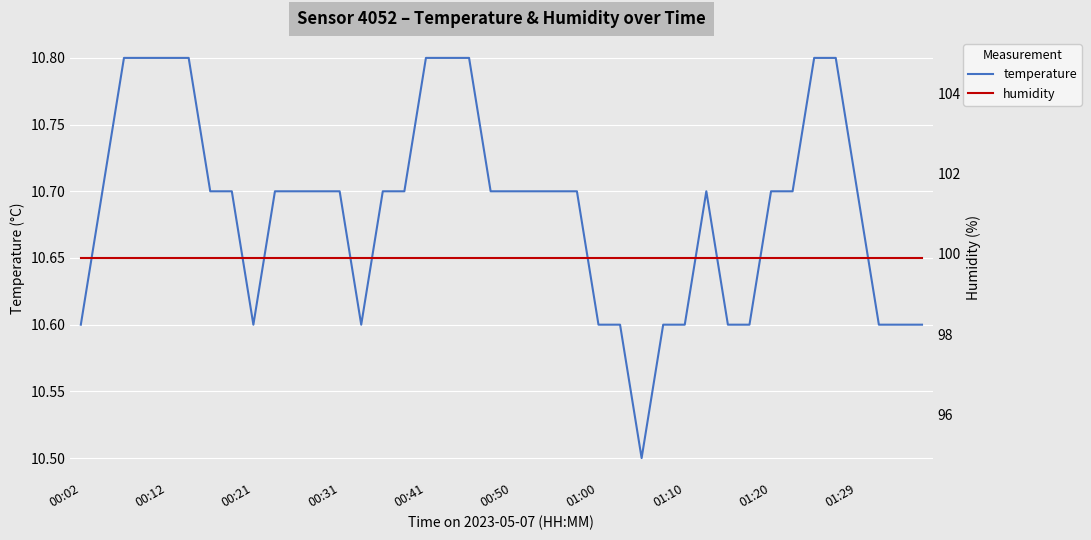

True or false: temperature and humidity intersect in this chart.

False